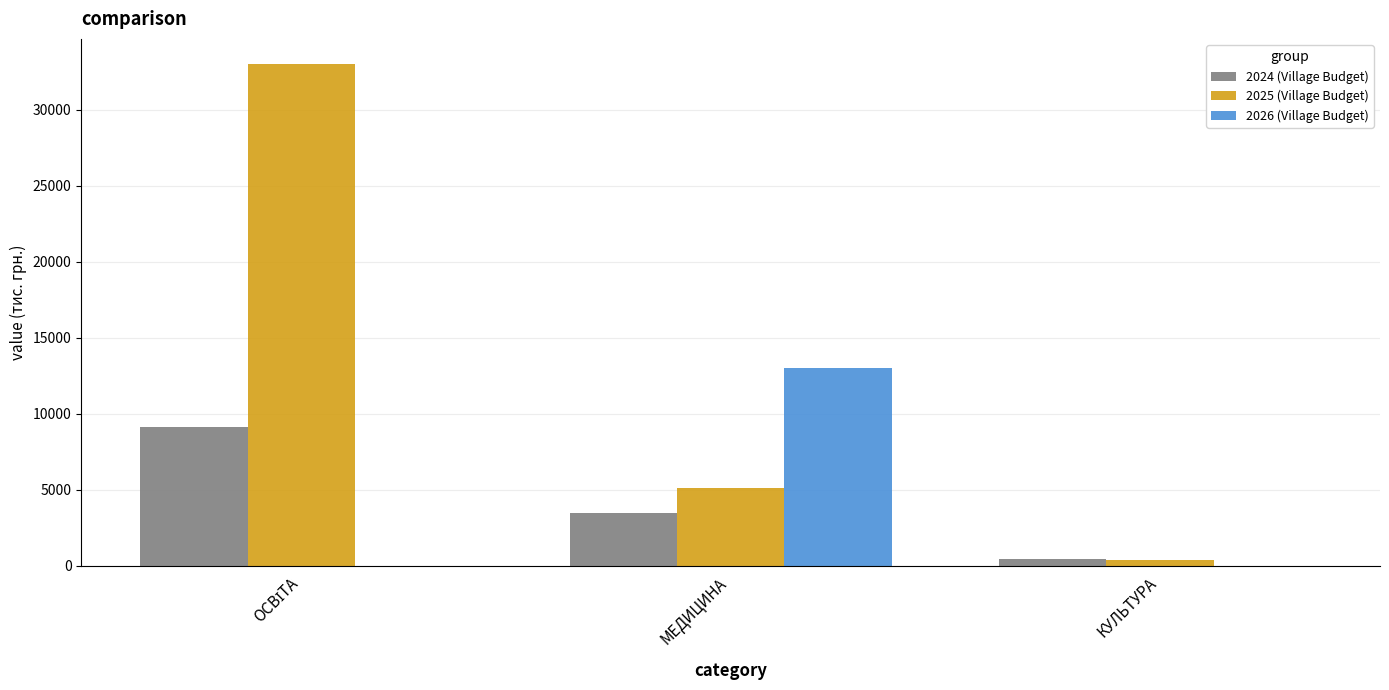

Are the bars grouped side by side (vs. stacked)?

Yes